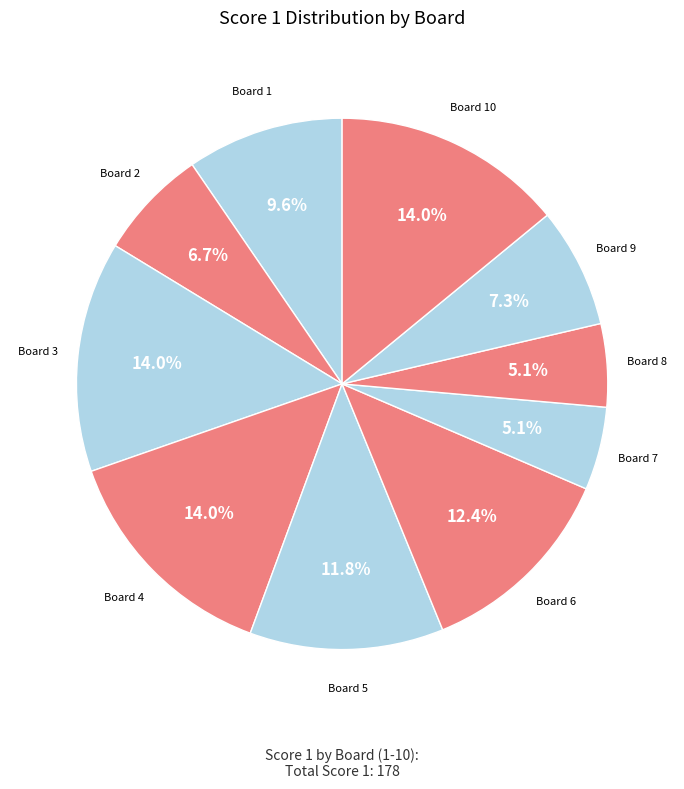

How many slices are in this pie chart?

10